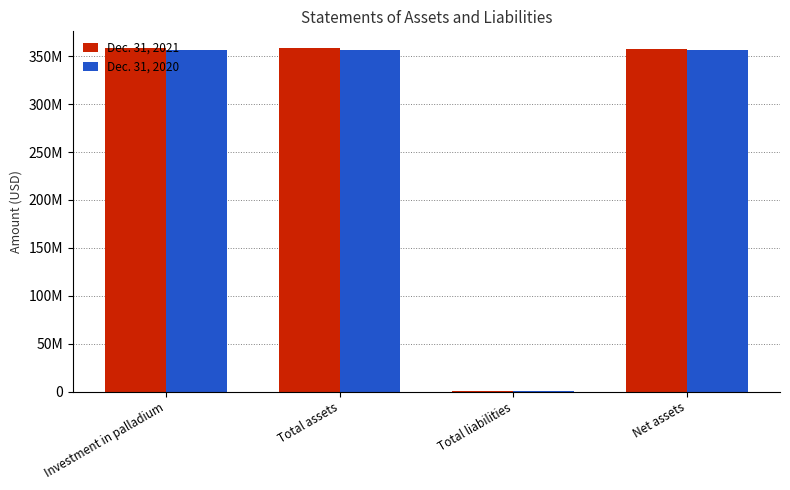

What are all the series names shown in the legend?

Dec. 31, 2021, Dec. 31, 2020